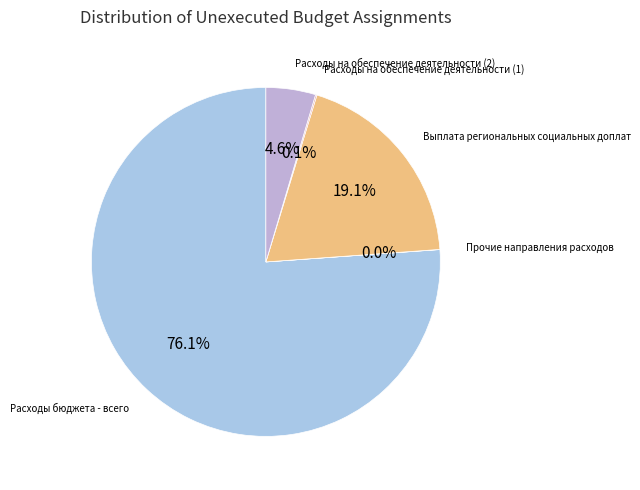

What is the majority slice?

Расходы бюджета - всего